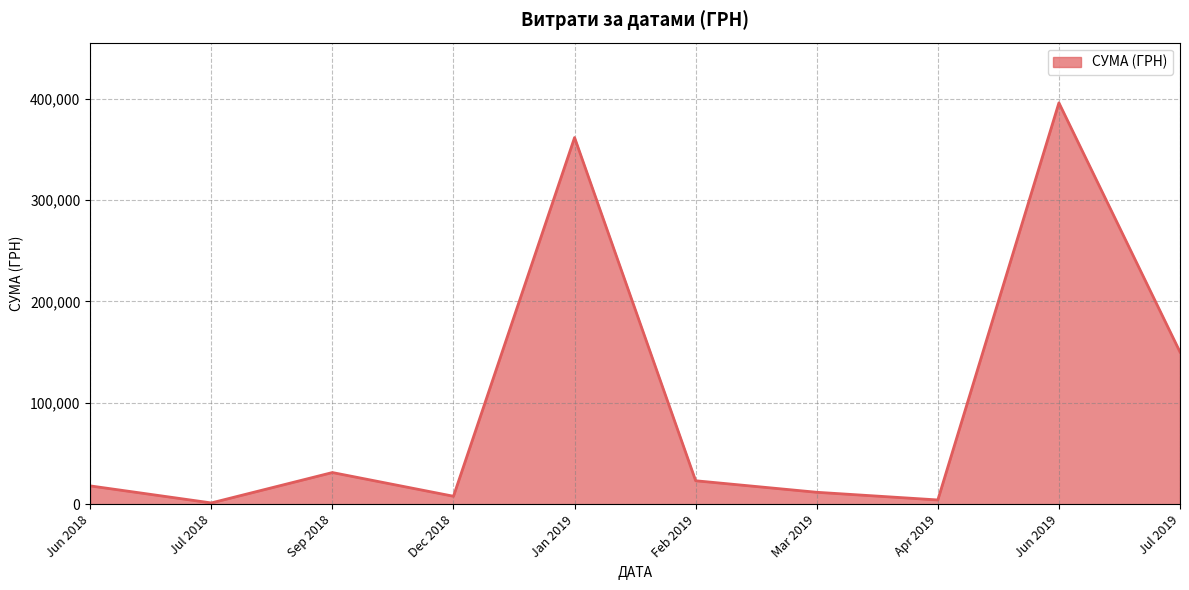

Which label corresponds to the largest value in the chart?

Jun 2019